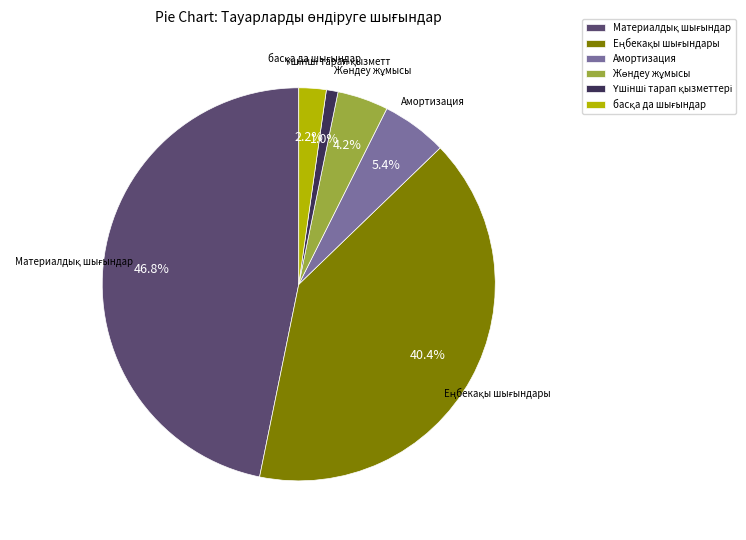

True or false: Амортизация accounts for 5% of the total.

True